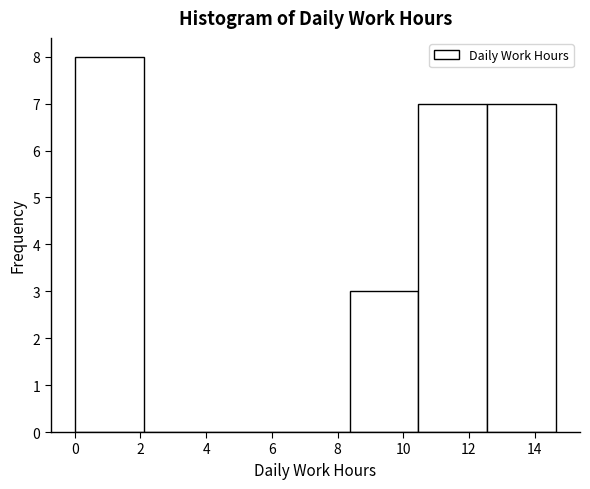

Over which range of the x-axis is the bar tallest?

0.0 to 2.0